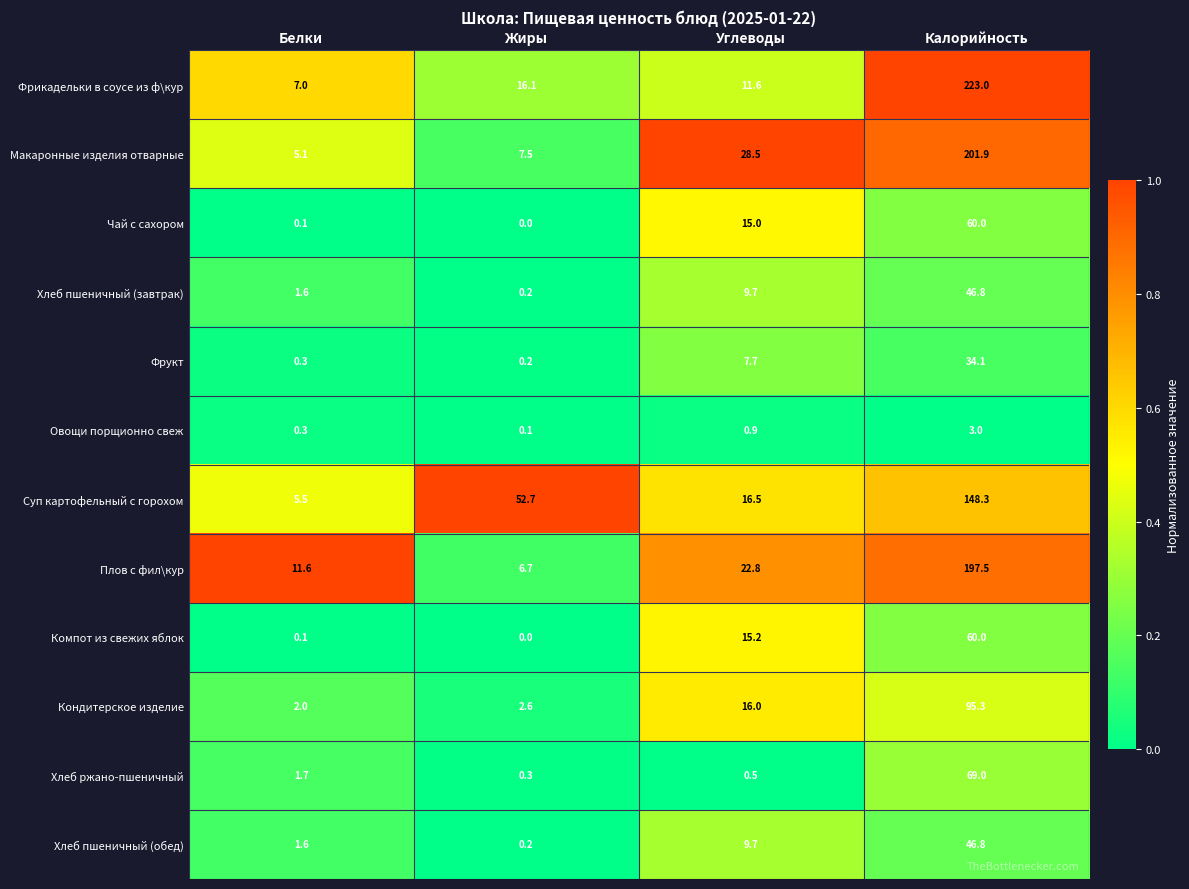

Which series changed the most between Жиры and Калорийность?

Фрикадельки в соусе из ф\кур